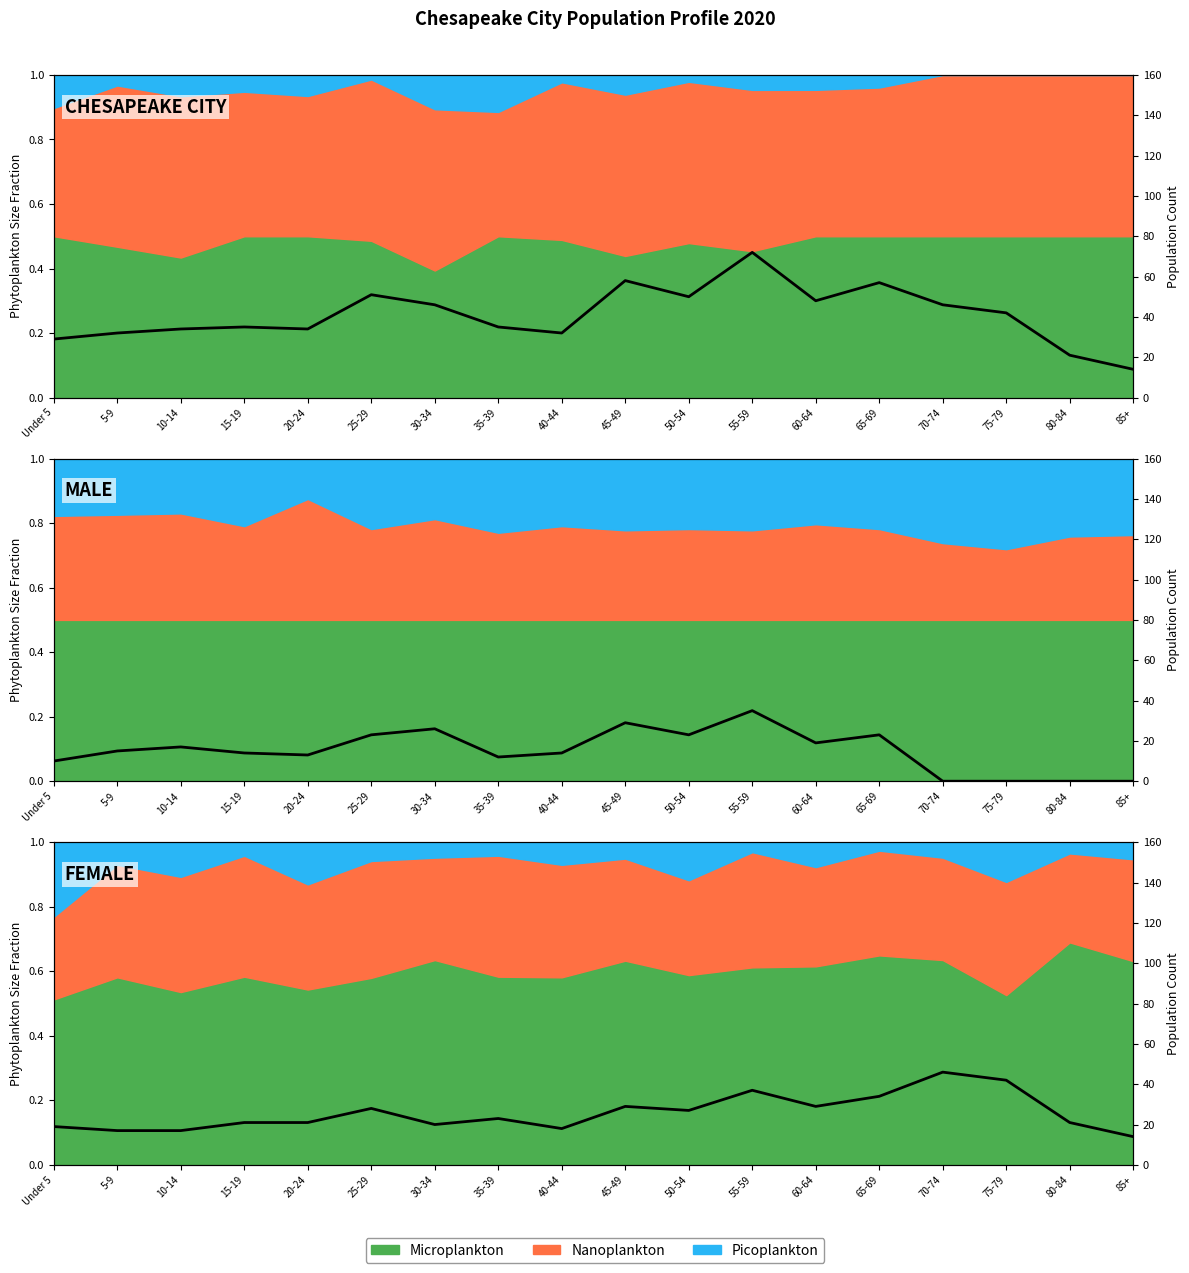

At which label is the value closest to 30?

45-49